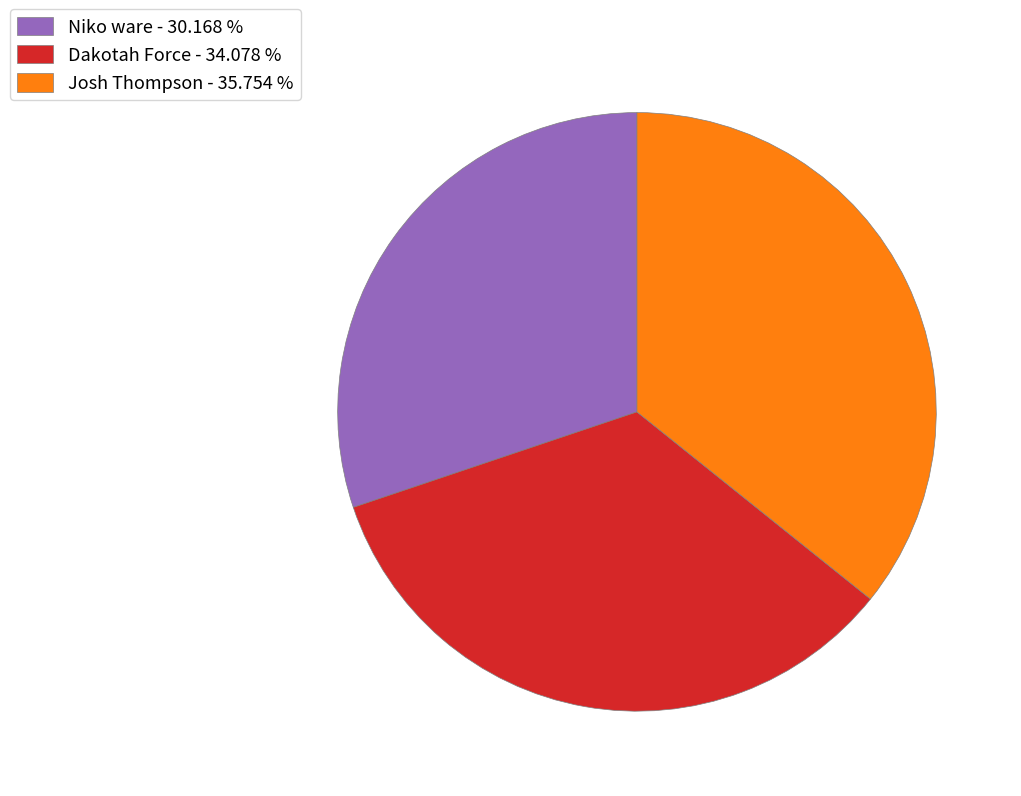

Between Niko ware - 30.168 % and Josh Thompson - 35.754 %, which is larger?

Josh Thompson - 35.754 %